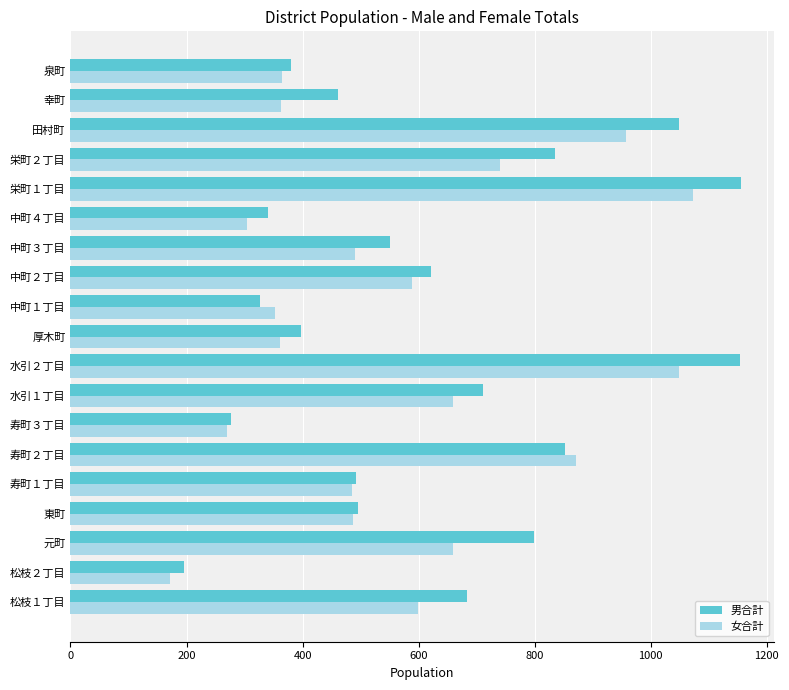

Rank the series by their average value, from lowest to highest.

女合計, 男合計